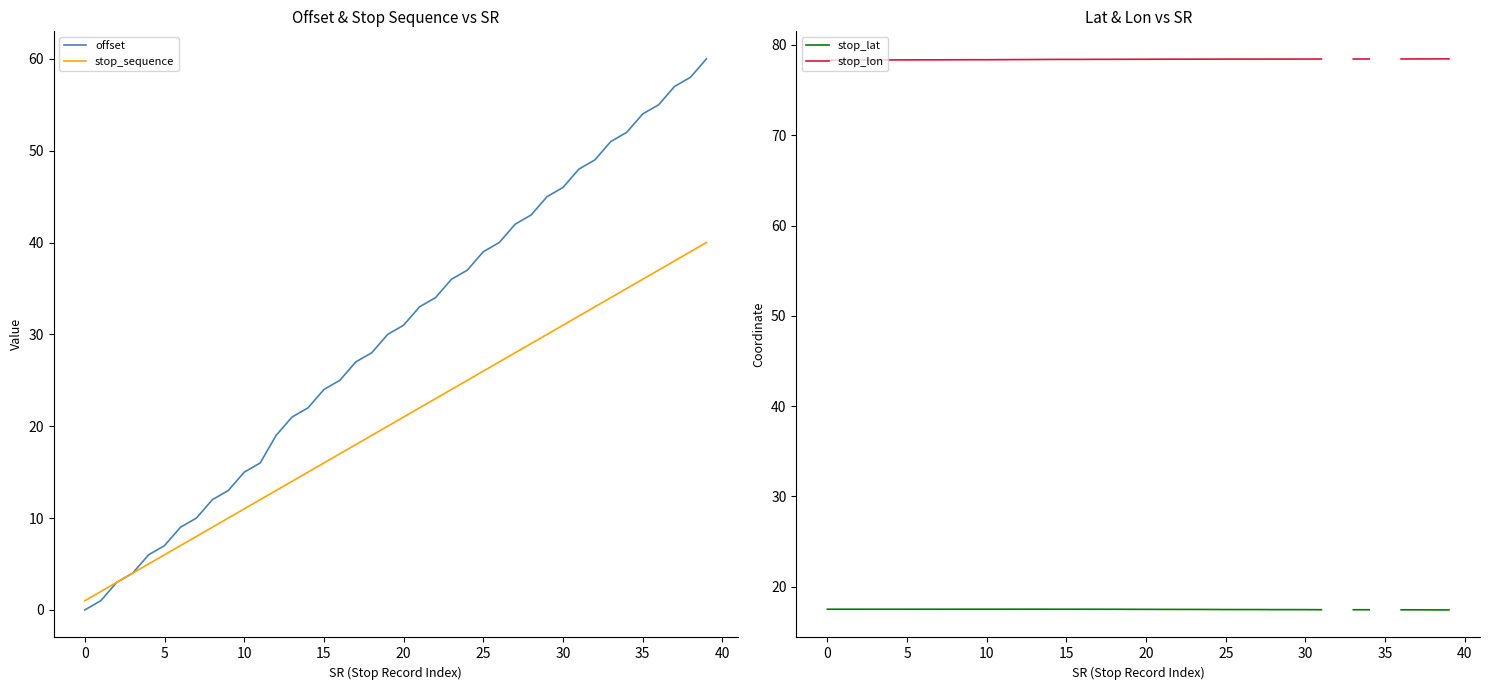

Count the stop_lat values in the range 17 to 18.

38